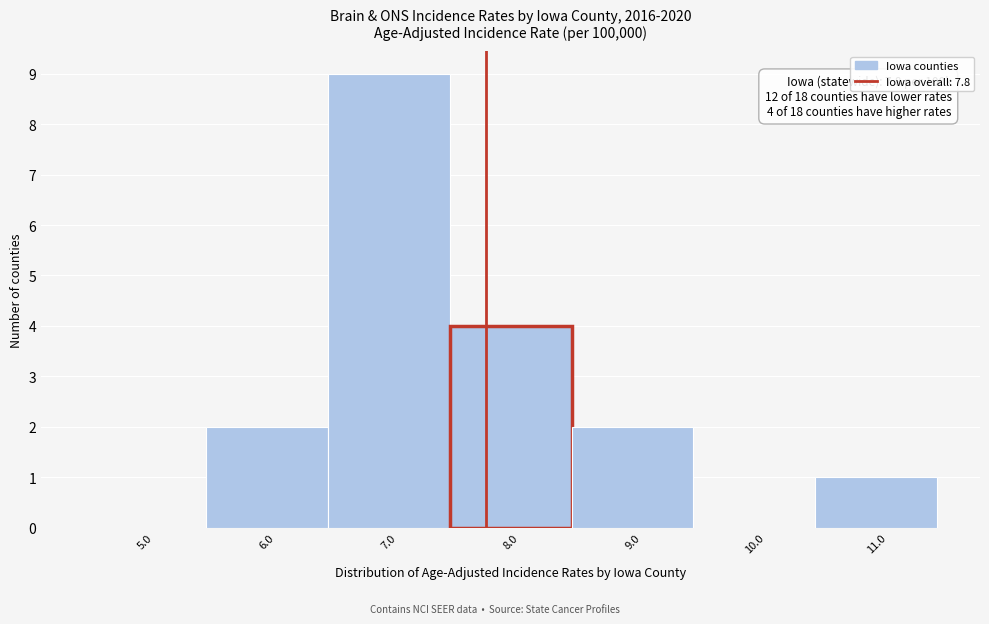

Which range on the x-axis has the tallest bar?

6.5 to 7.5